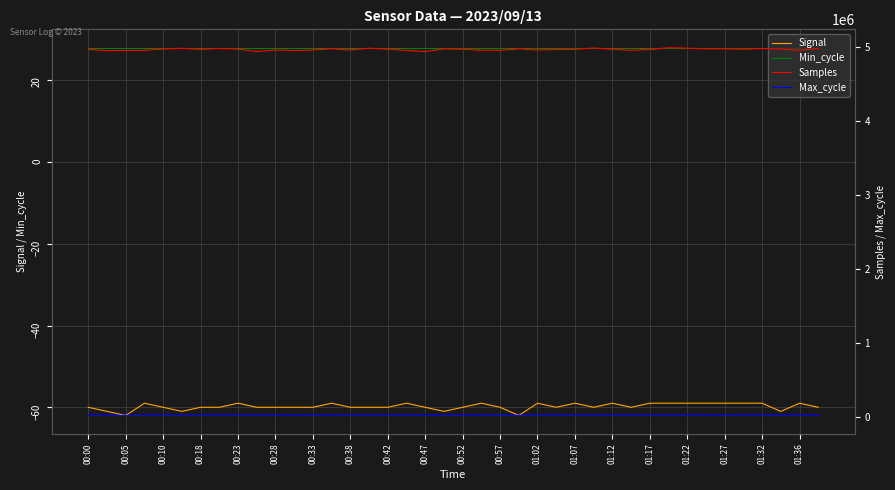

Reading left to right, what are all the values shown in this chart?

Signal: -60	-61	-62	-59	-60	-61	-60	-60	-59	-60	-60	-60	-60	-59	-60	-60	-60	-59	-60	-61	-60	-59	-60	-62	-59	-60	-59	-60	-59	-60	-59	-59	-59	-59	-59	-59	-59	-61	-59	-60
Min_cycle: 28	28	28	28	28	28	28	28	28	28	28	28	28	28	28	28	28	28	28	28	28	28	28	28	28	28	28	28	28	28	28	28	28	28	28	28	28	28	28	28
Samples: 4972024	4954013	4956847	4959441	4977498	4986724	4971734	4984828	4975276	4942833	4964012	4954579	4964336	4980678	4962896	4987900	4974724	4956797	4942207	4978311	4973300	4960412	4958867	4979555	4963991	4969872	4973083	4990120	4974775	4959056	4970729	4994550	4988726	4979367	4979599	4973524	4984024	4977461	4959549	4983689
Max_cycle: 19969	21265	19944	19928	19921	19932	19921	19921	19921	19998	19921	22325	21691	19925	19999	20007	20017	19965	19917	20004	20818	19922	20326	20914	19959	19921	19999	20404	19971	19922	20036	20051	19917	19921	21814	19917	19926	19929	20939	19922